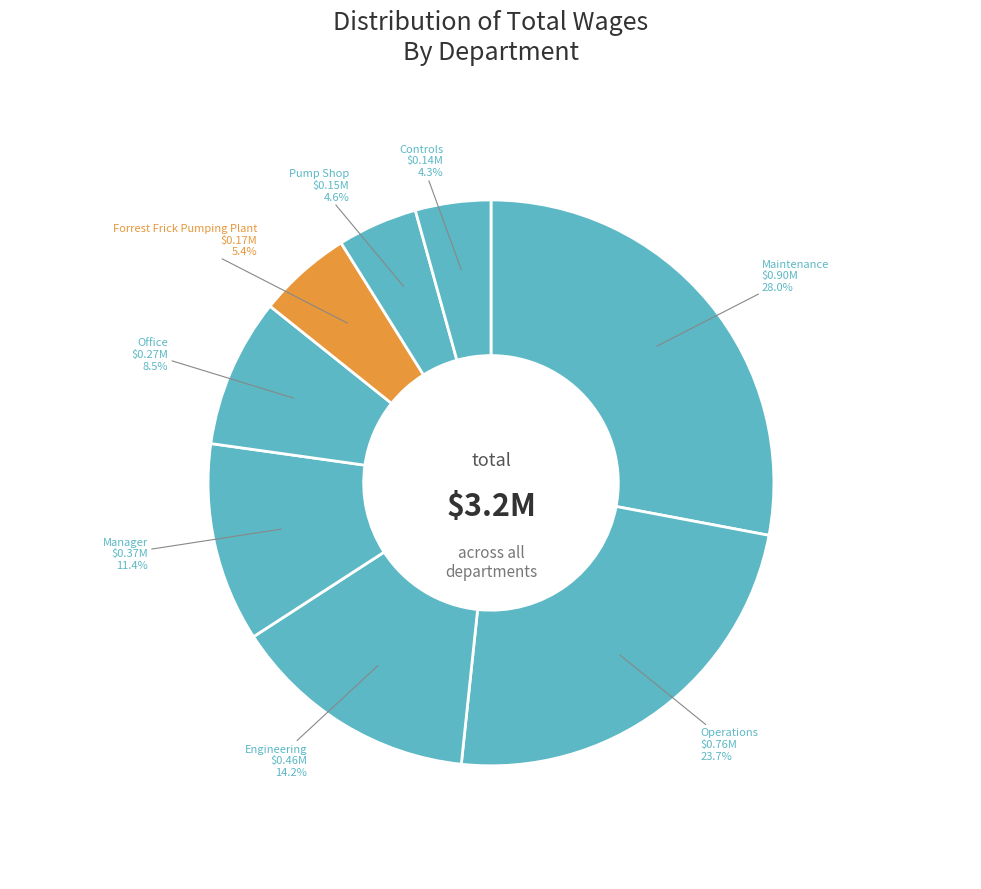

Rank the categories by value from highest to lowest.

Maintenance, Operations, Engineering, Manager, Office, Forrest Frick Pumping Plant, Pump Shop, Controls